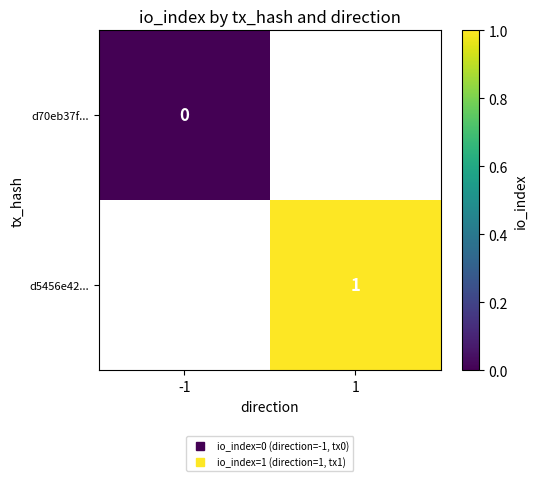

Count the number of data series in this chart.

2